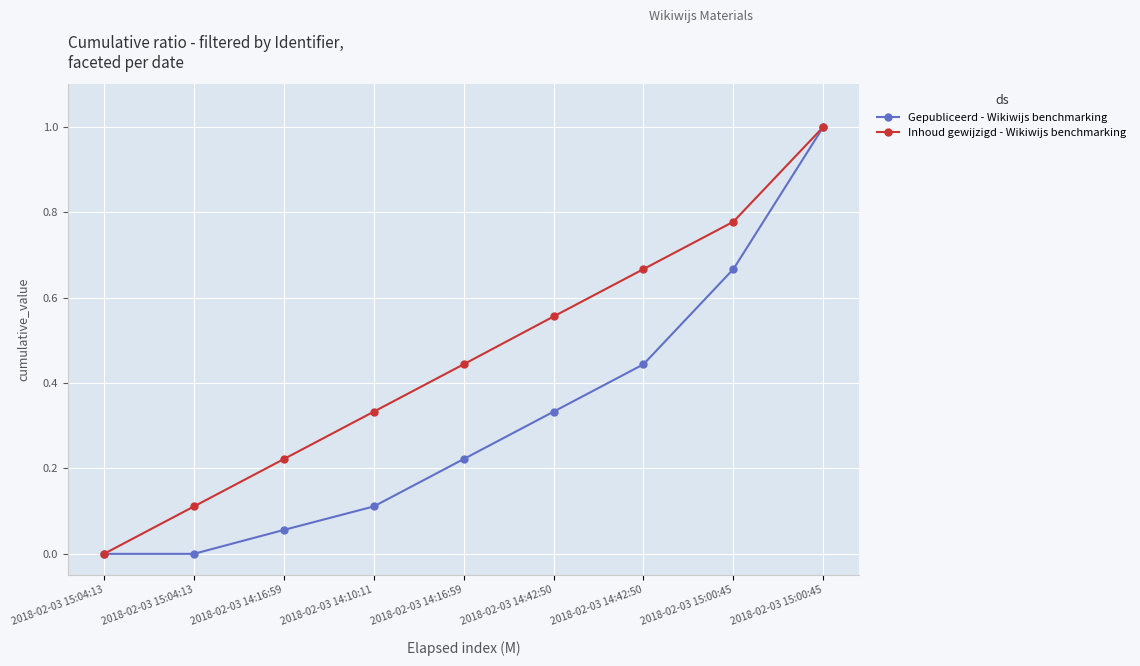

Which category has the lowest value across all series?

2018-02-03 15:04:13